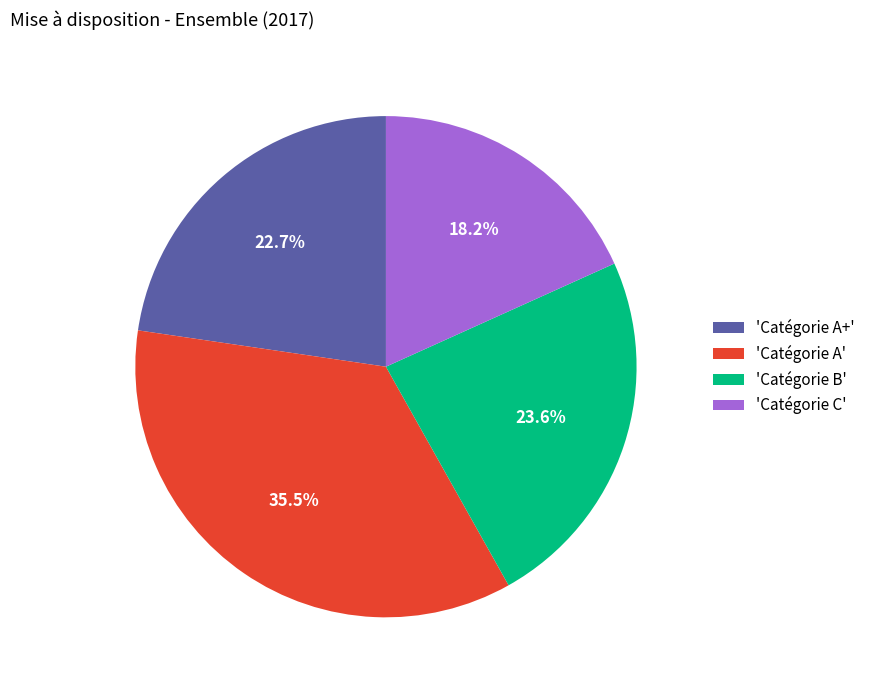

Does 'Catégorie B' account for over 50% of the chart?

No